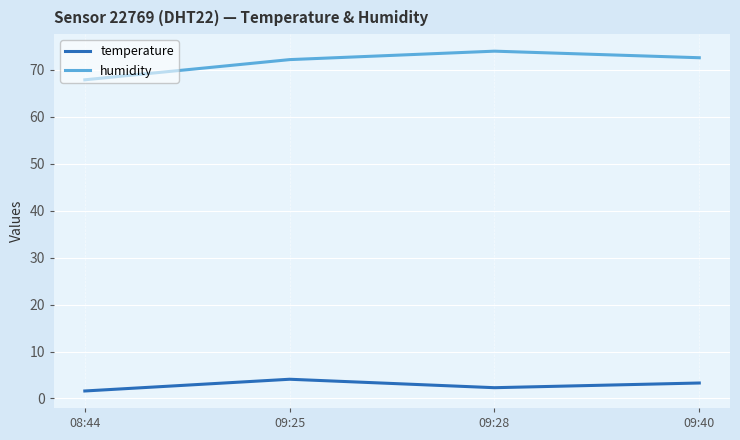

List the series in order of their overall mean, highest first.

humidity, temperature